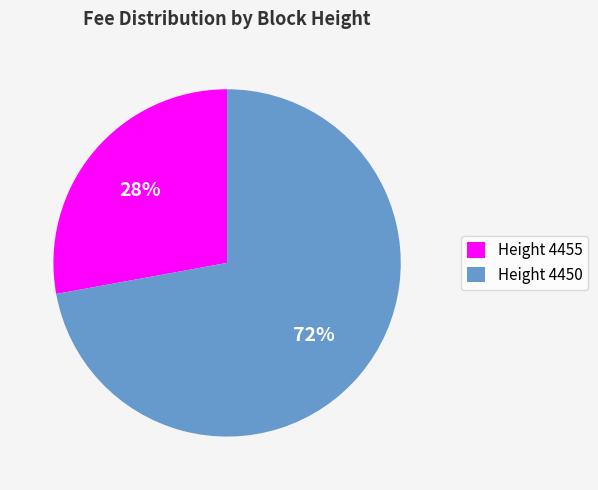

To the nearest percent, what portion does Height 4450 represent?

72%